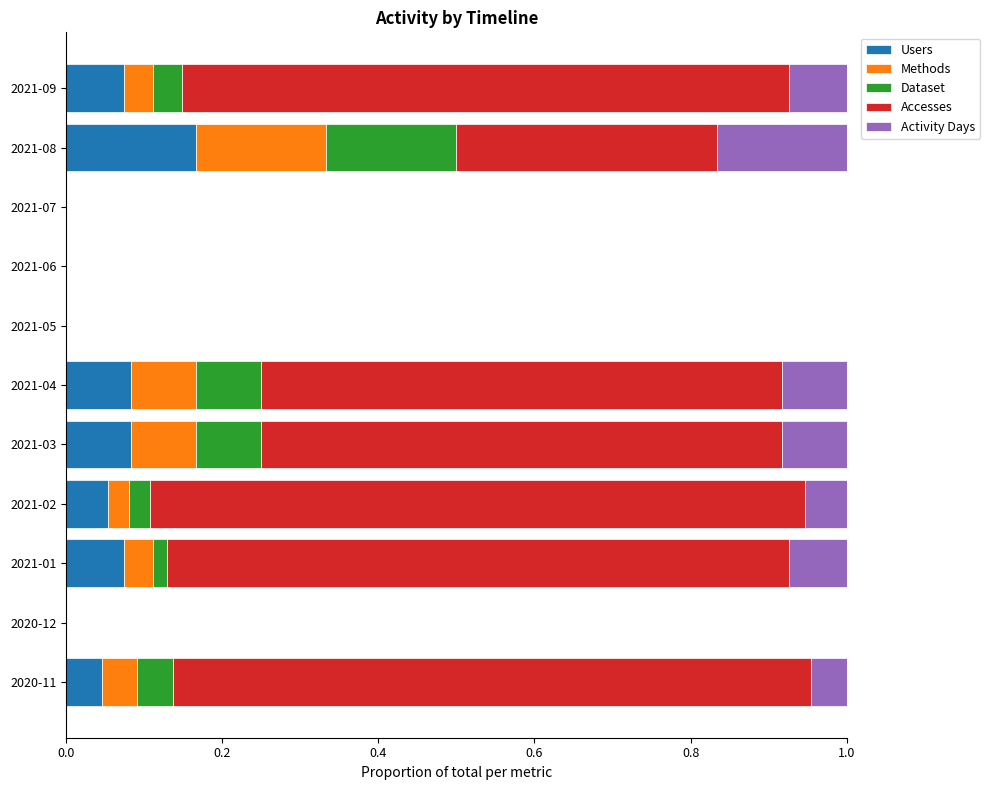

Which category has the highest value in the Users series?

2021-08